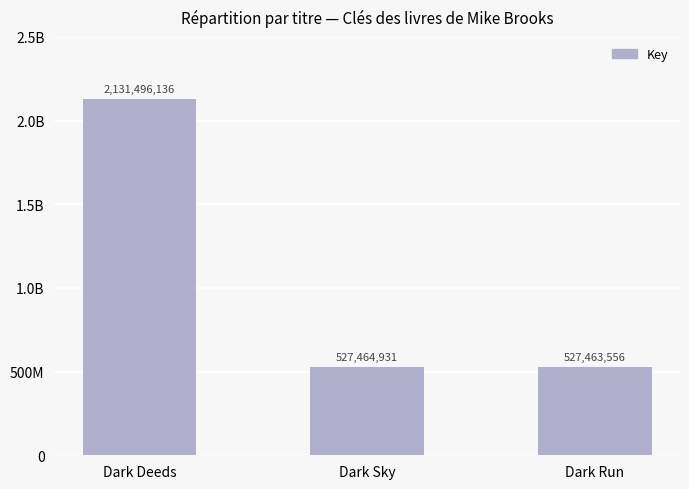

What is the difference between the maximum and minimum values?

1604032580